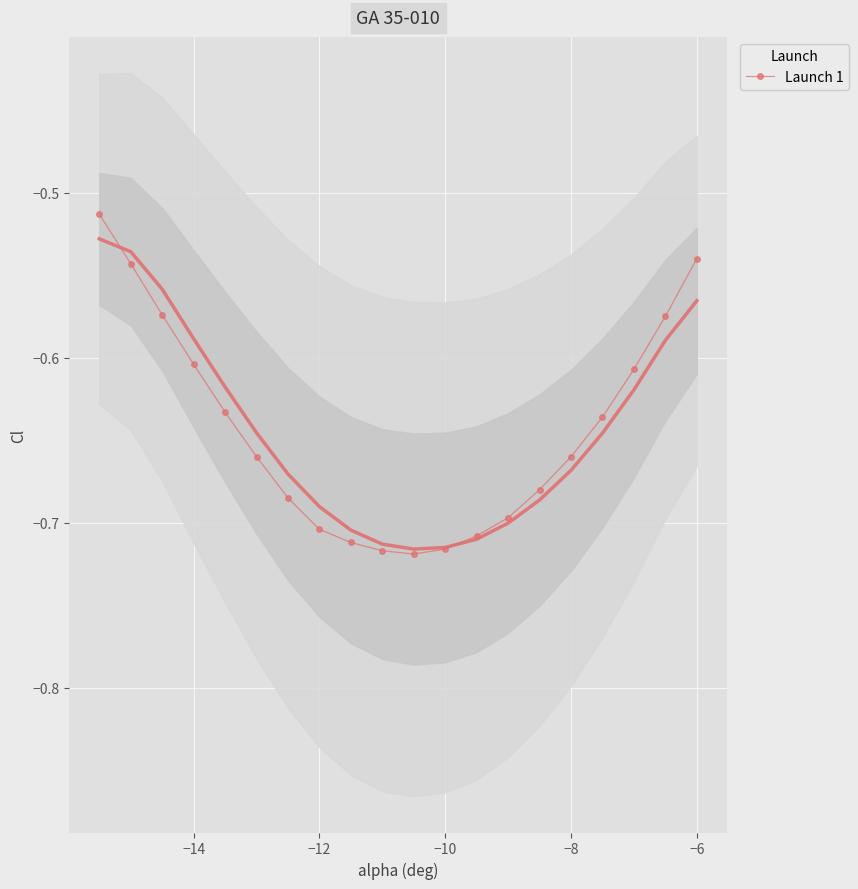

The Launch 1 series shows -1.1 at −12. True or false?

False